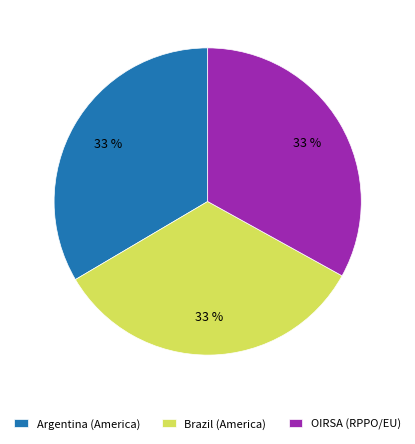

Approximately how many times larger is the value at Brazil (America) compared to Argentina (America)?

1.0